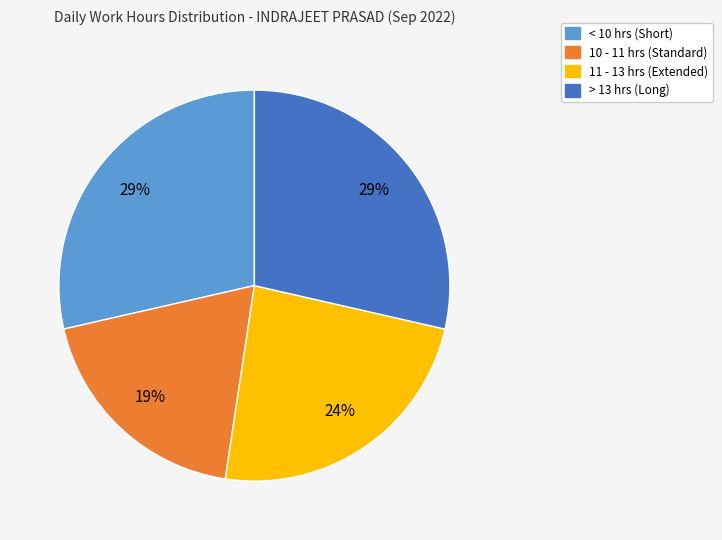

To the nearest percent, what is the average slice percentage?

25%